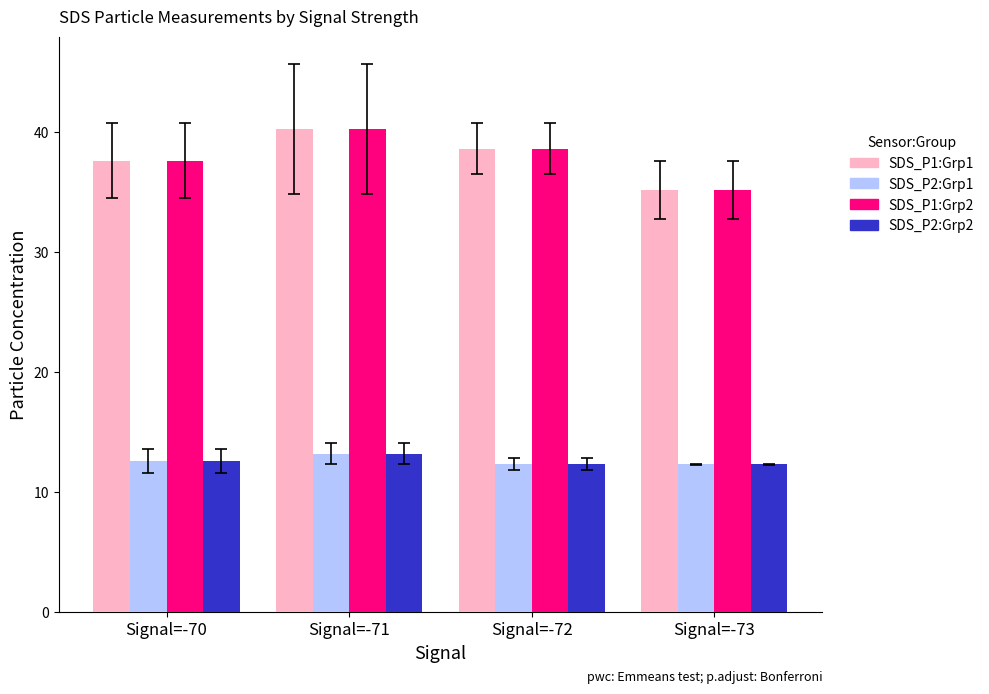

What is the maximum value for SDS_P2:Grp2?

13.2